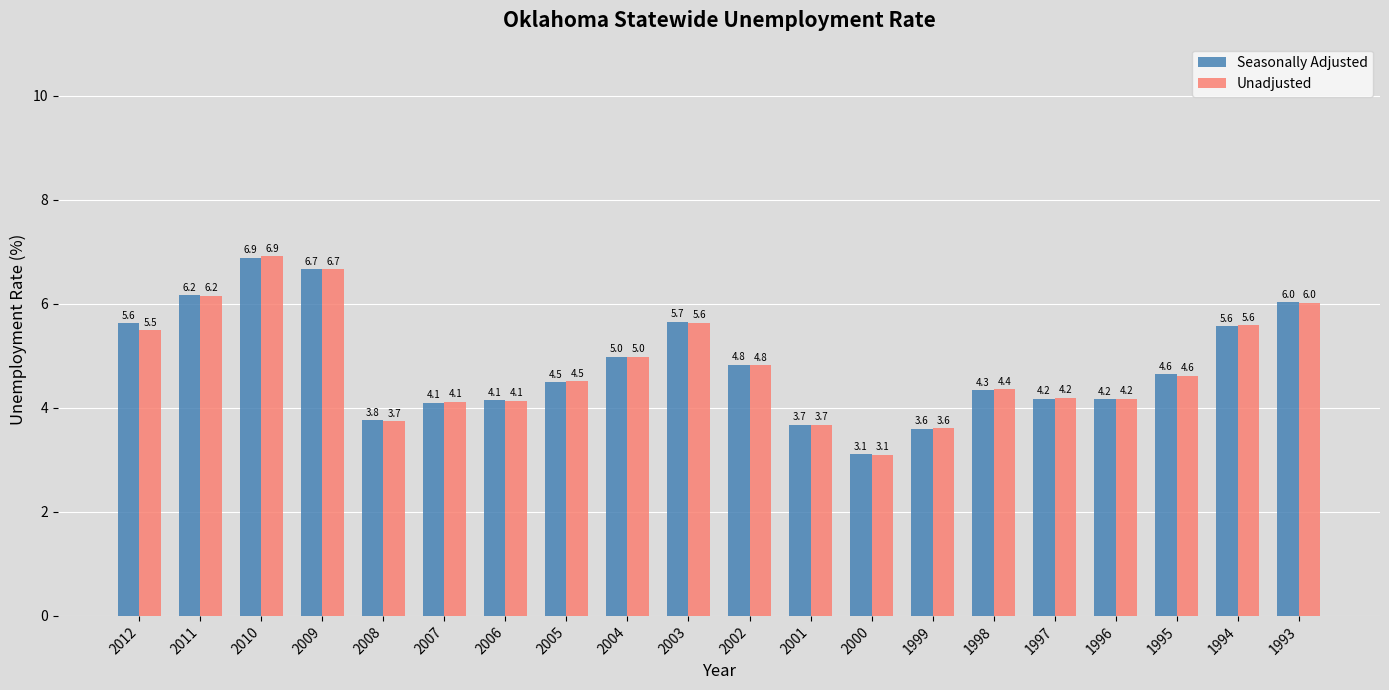

Reading left to right, what are all the values shown in this chart?

Seasonally Adjusted: 2012=5.6	2011=6.2	2010=6.9	2009=6.7	2008=3.8	2007=4.1	2006=4.1	2005=4.5	2004=5.0	2003=5.7	2002=4.8	2001=3.7	2000=3.1	1999=3.6	1998=4.3	1997=4.2	1996=4.2	1995=4.6	1994=5.6	1993=6.0
Unadjusted: 2012=5.5	2011=6.2	2010=6.9	2009=6.7	2008=3.7	2007=4.1	2006=4.1	2005=4.5	2004=5.0	2003=5.6	2002=4.8	2001=3.7	2000=3.1	1999=3.6	1998=4.4	1997=4.2	1996=4.2	1995=4.6	1994=5.6	1993=6.0